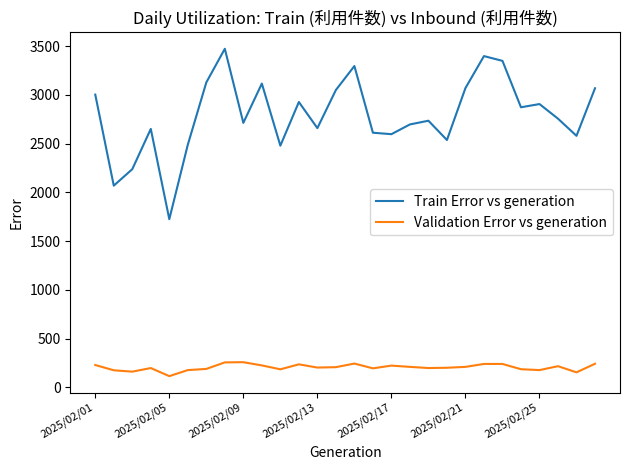

List the series in order of their overall mean, highest first.

Train Error vs generation, Validation Error vs generation